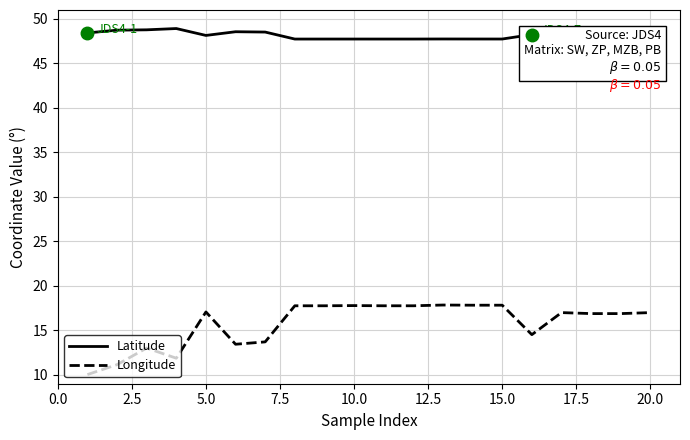

List the series in order of their peak value, highest first.

Latitude, Longitude